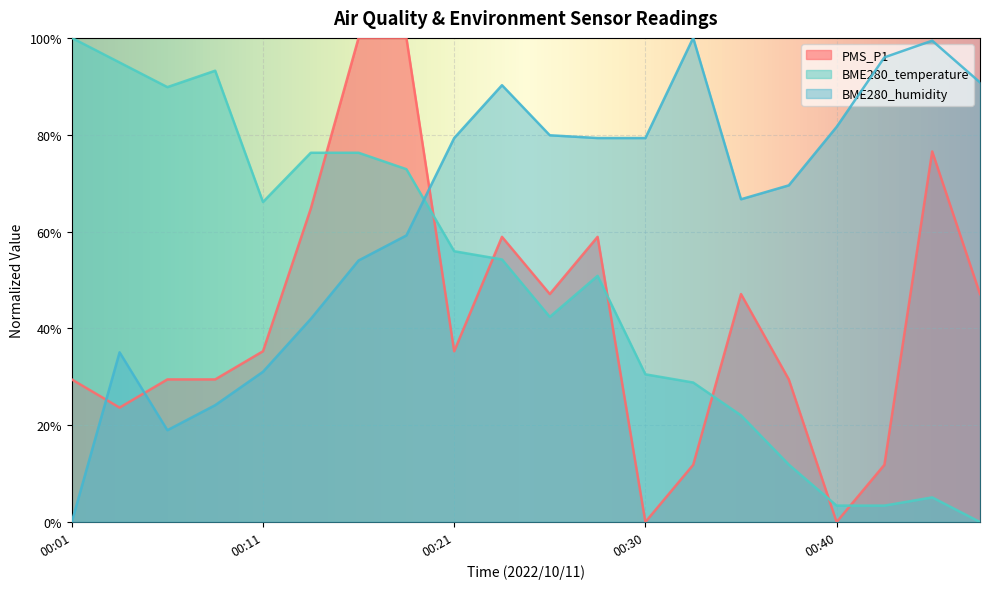

True or false: BME280_humidity has more than 2 points higher than both neighbors.

True